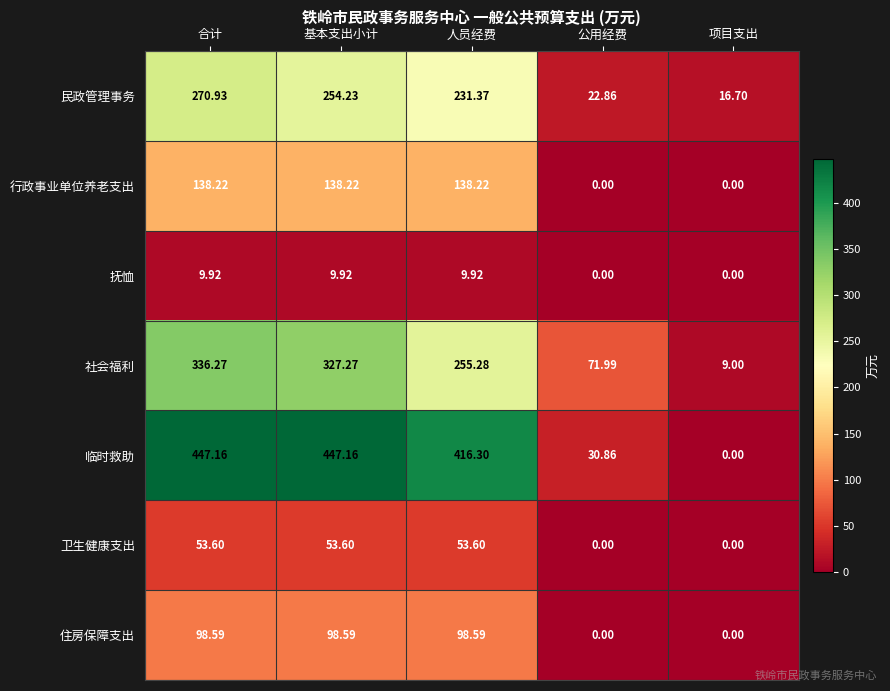

At 人员经费, list the series in order from largest to smallest.

临时救助, 社会福利, 民政管理事务, 行政事业单位养老支出, 住房保障支出, 卫生健康支出, 抚恤